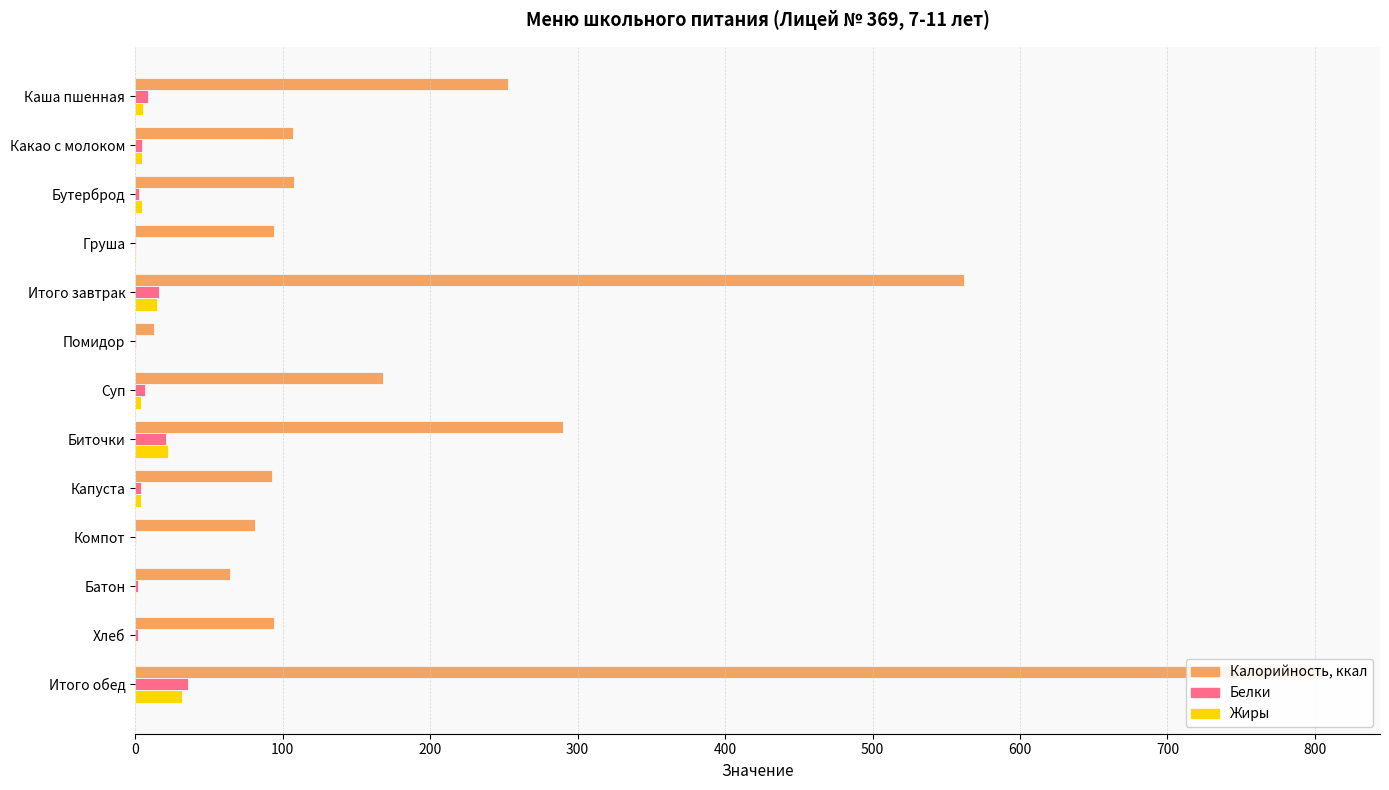

What is the sum of the Калорийность, ккал values at Хлеб and Батон?

158.8